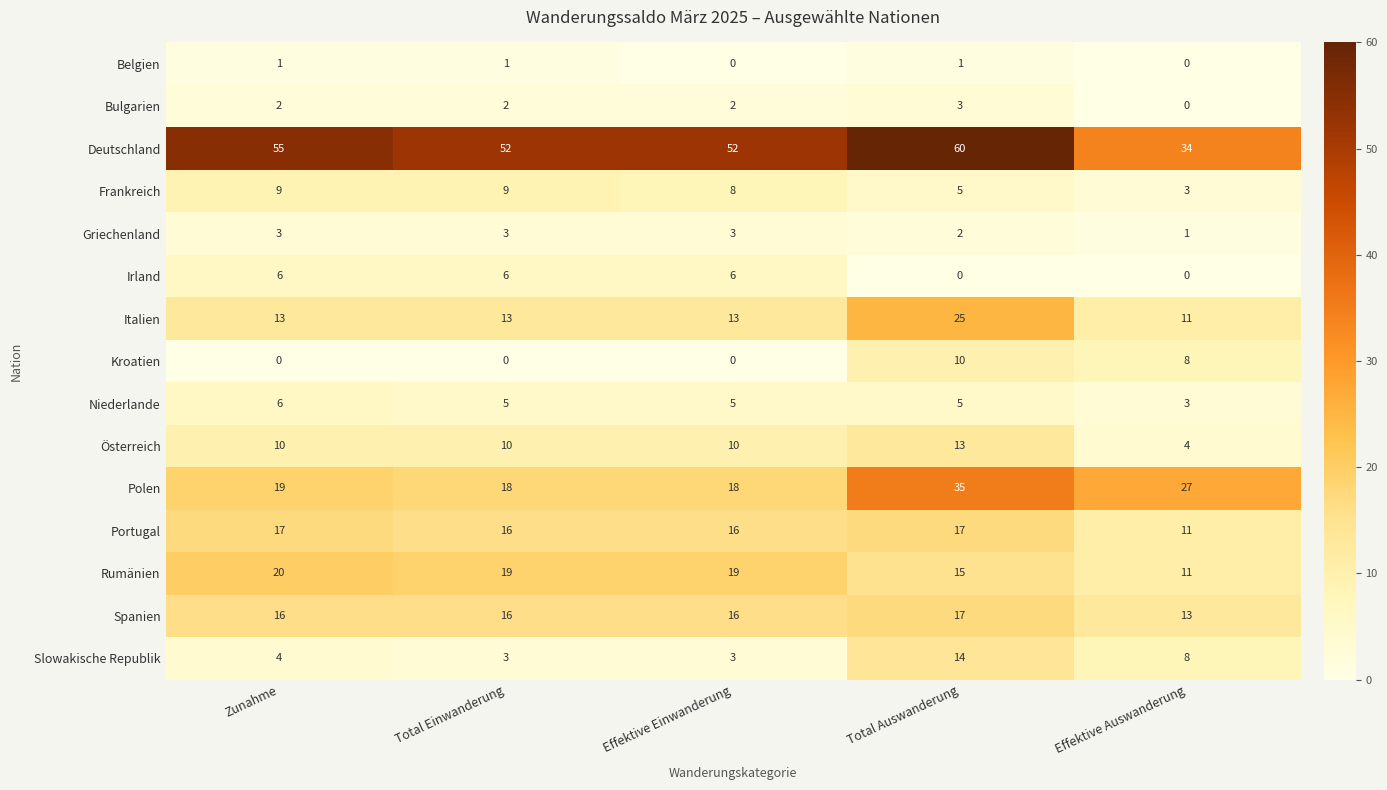

Count the Rumänien values in the range 15 to 19.

3